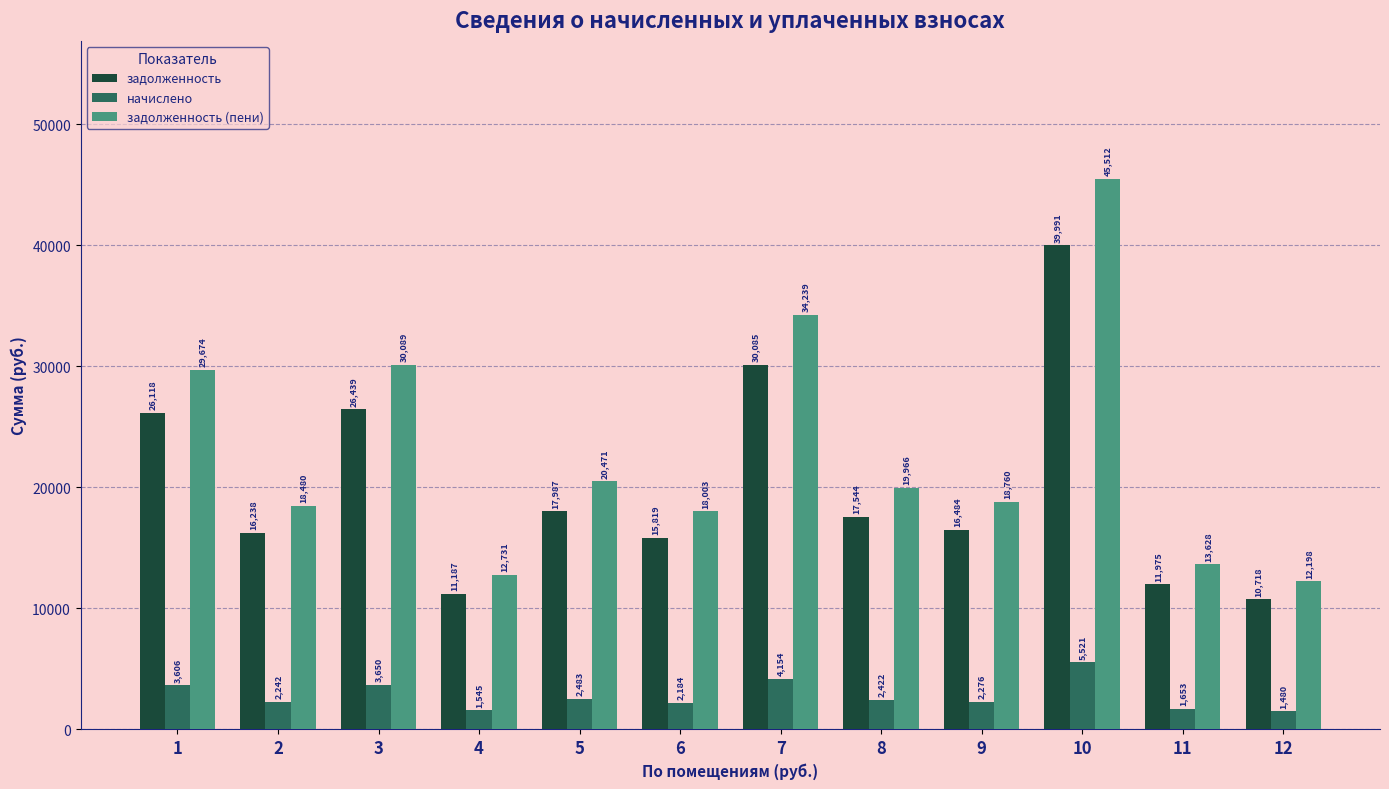

True or false: задолженность has a value of 16237.8 at 2.

True